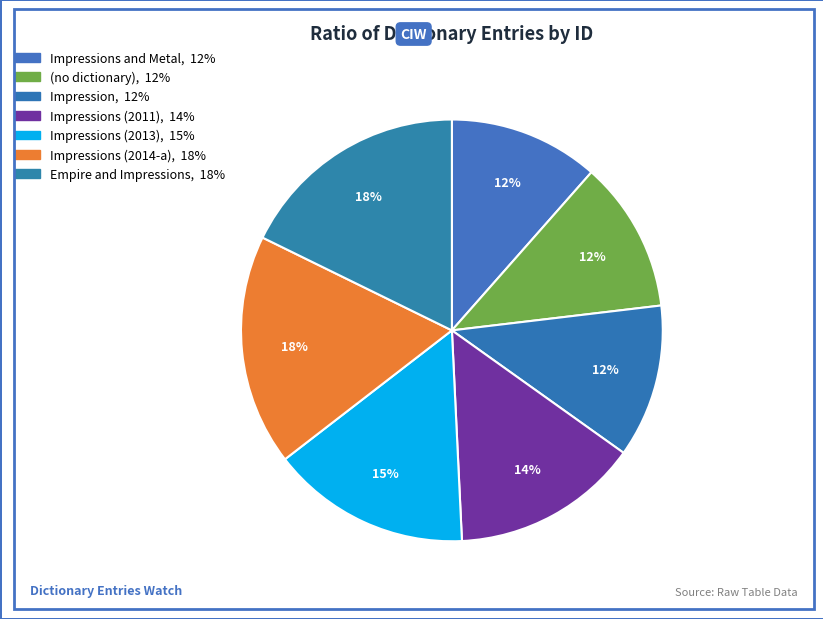

Count the number of slices in the pie.

7